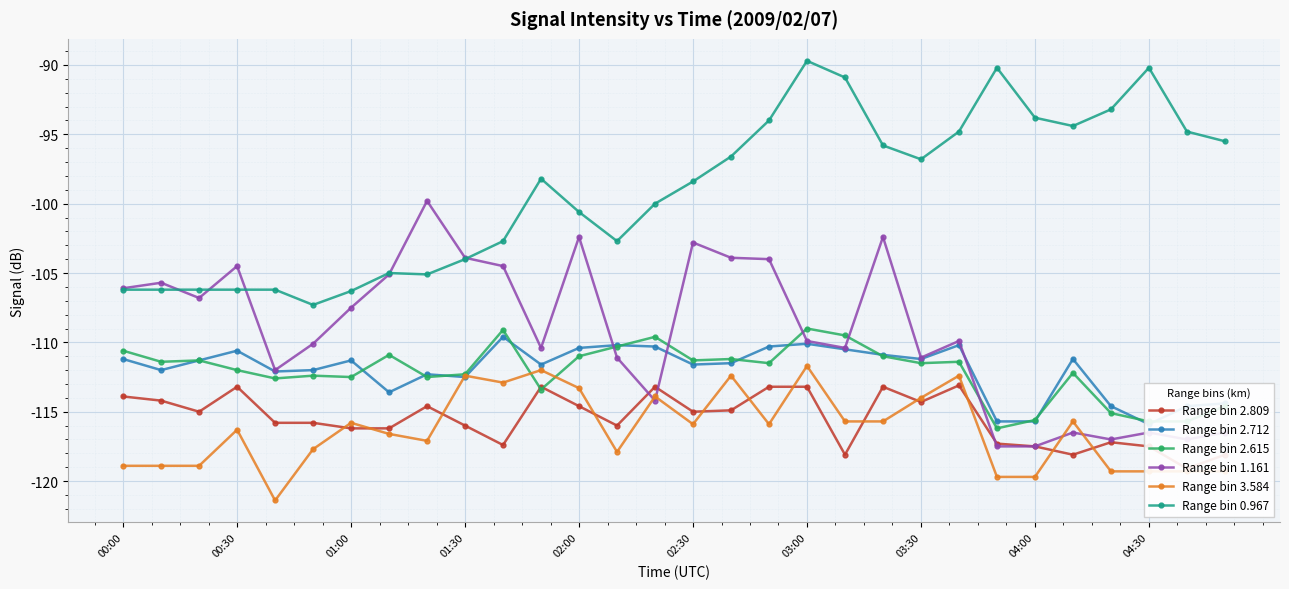

Is it true that Range bin 0.967 equals -30.9 at 04:00?

False